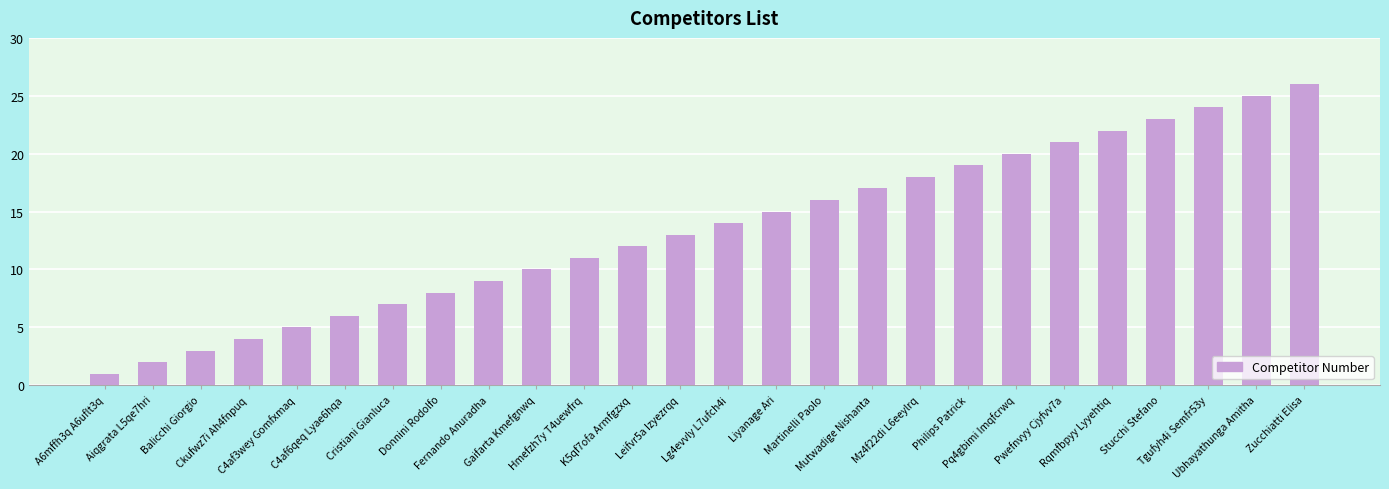

What position from the left is Cristiani Gianluca?

7